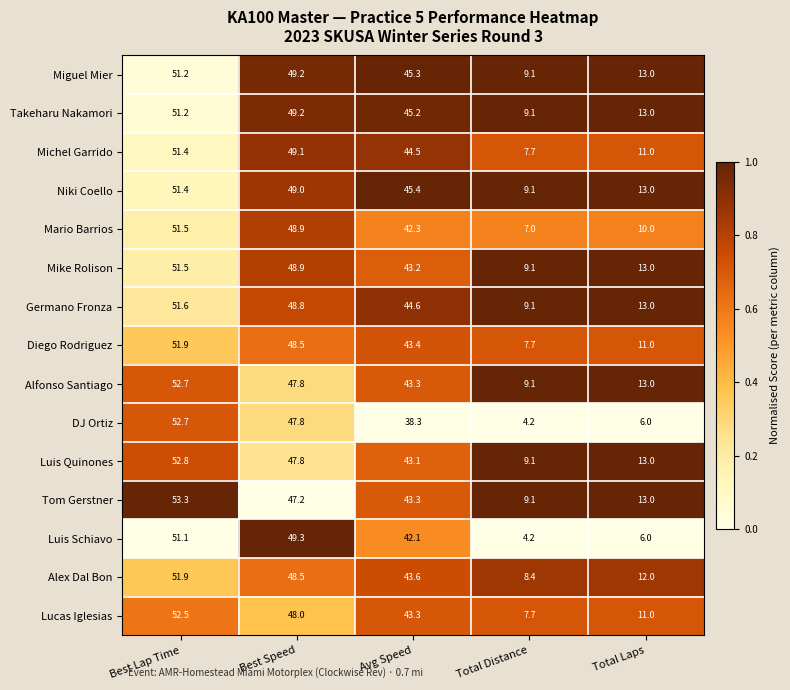

What is the sum of the Tom Gerstner values at Best Speed and Avg Speed?

90.5